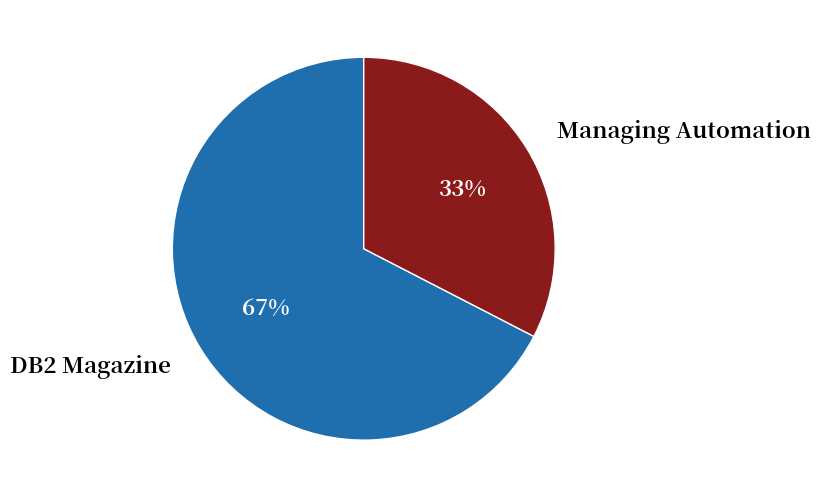

Which category has the biggest portion of the pie?

DB2 Magazine